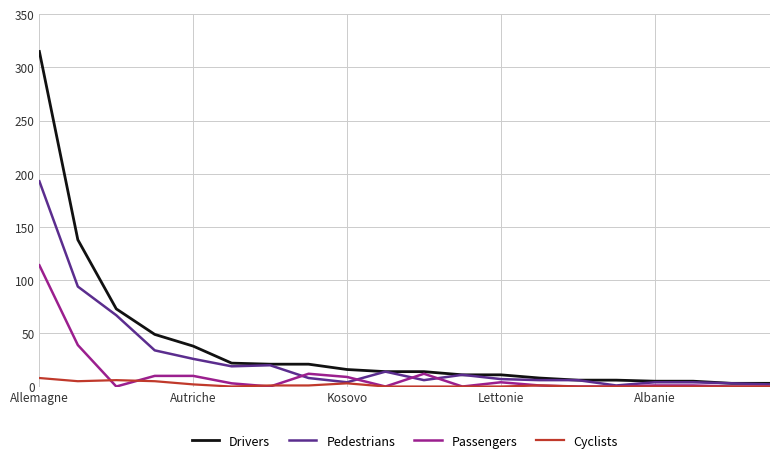

List the series in order of their overall mean, lowest first.

Cyclists, Passengers, Pedestrians, Drivers